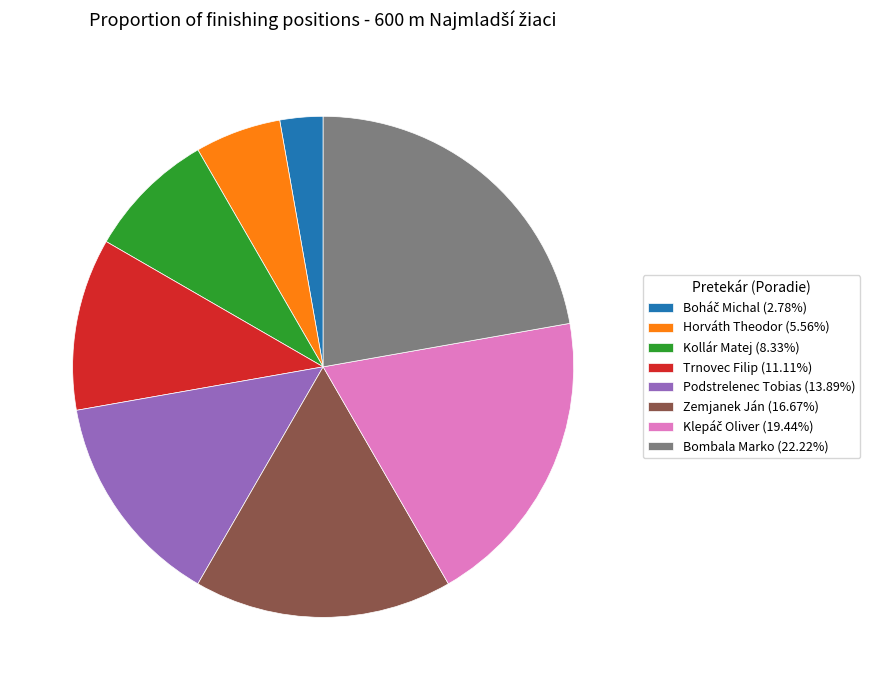

True or false: Kollár Matej accounts for 1% of the total.

False